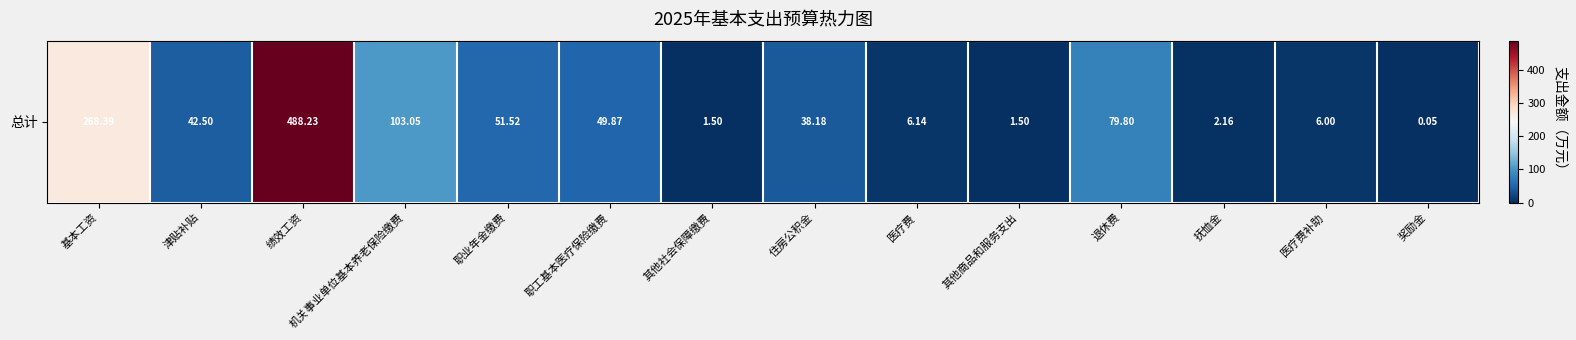

What is the sum of all values?

1138.9